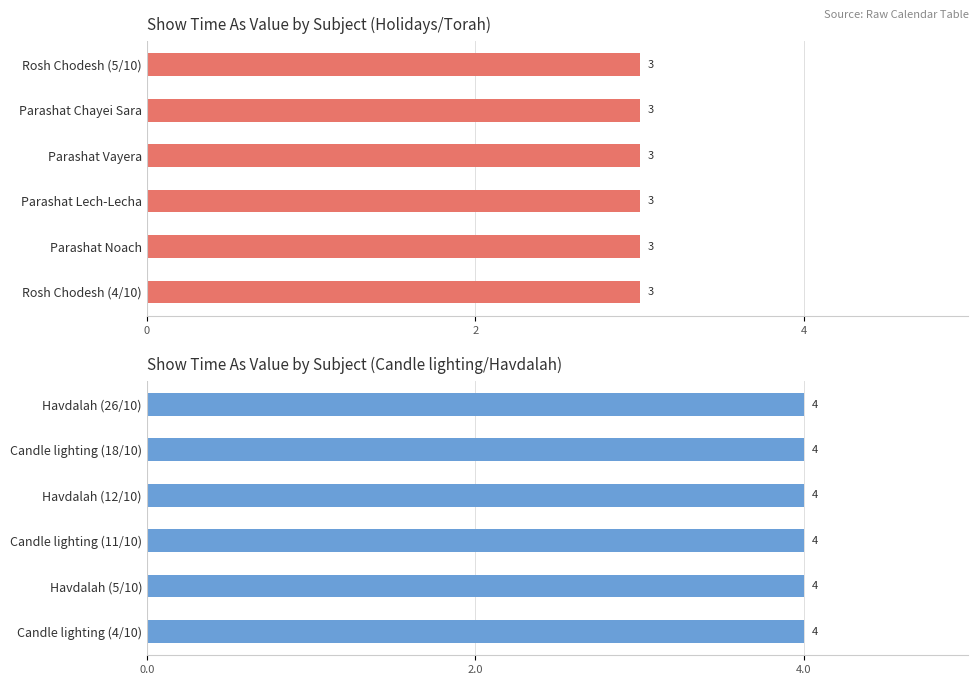

The value at Candle lighting (10/4) is 2. True or false?

False